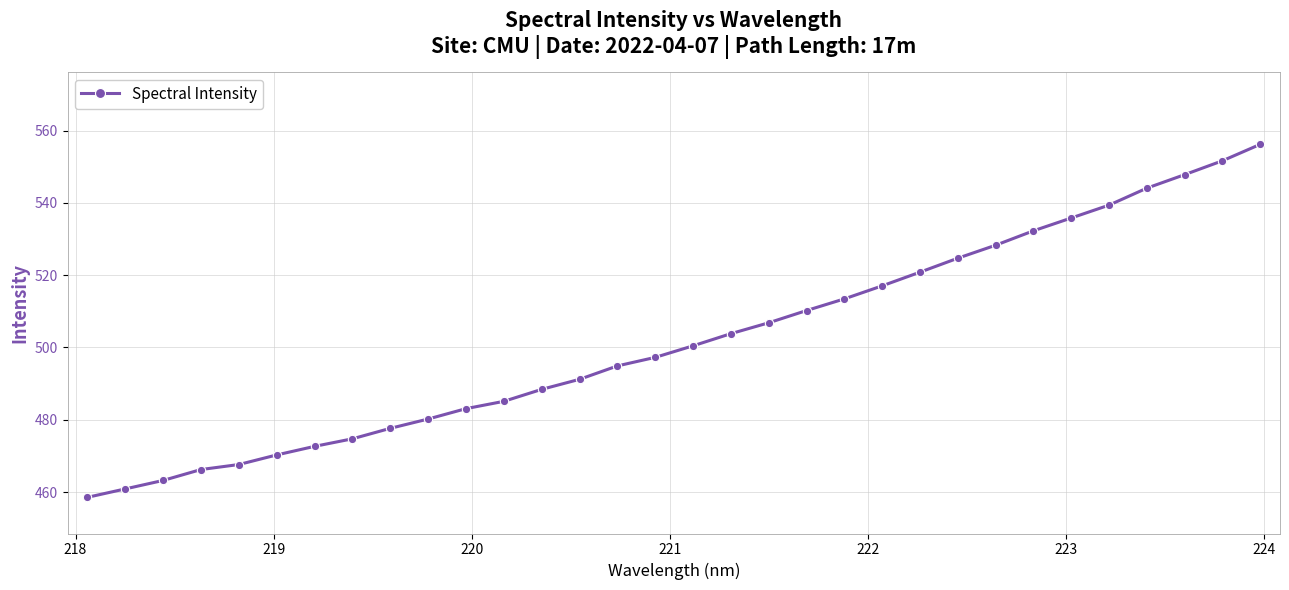

What is the maximum value shown in the chart?

556.2